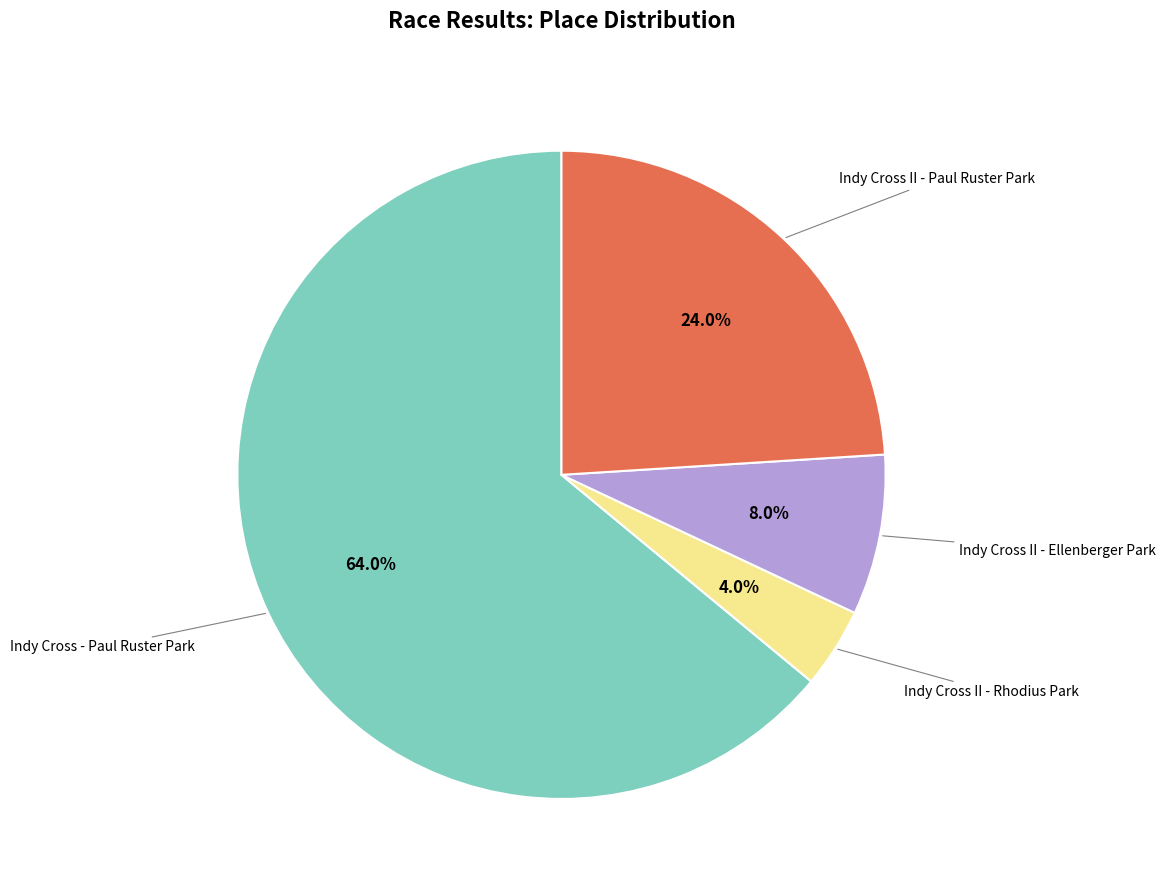

Is there a majority slice in this chart?

Yes